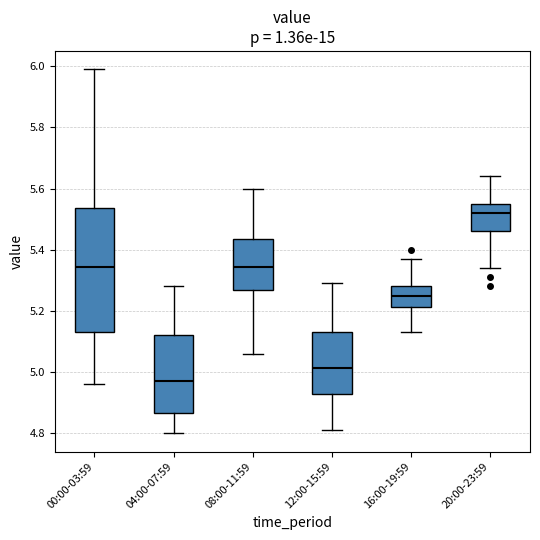

Comparing the boxes themselves (not the whiskers), which one is the tallest?

00:00-03:59